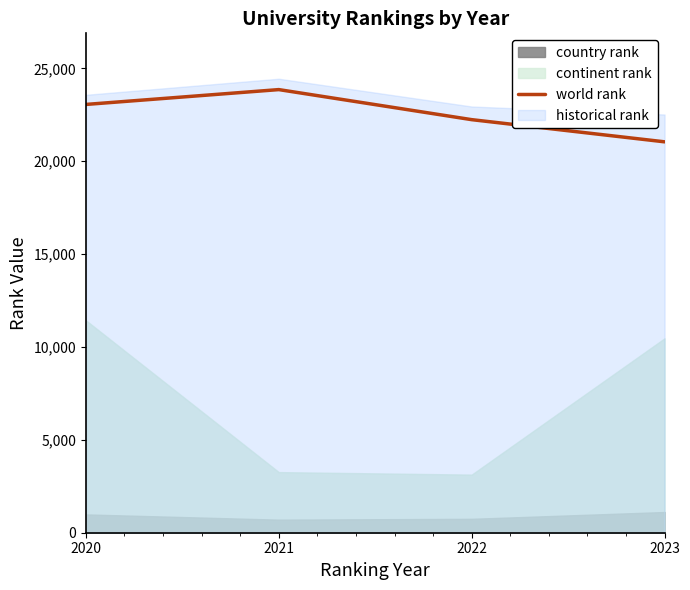

What is the highest value of the world rank series?

23858